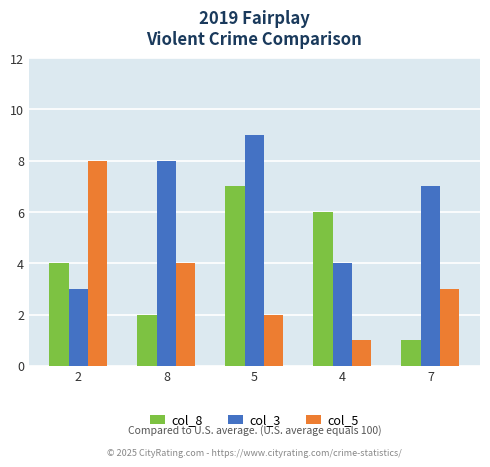

What is the total value across all series at 7?

11